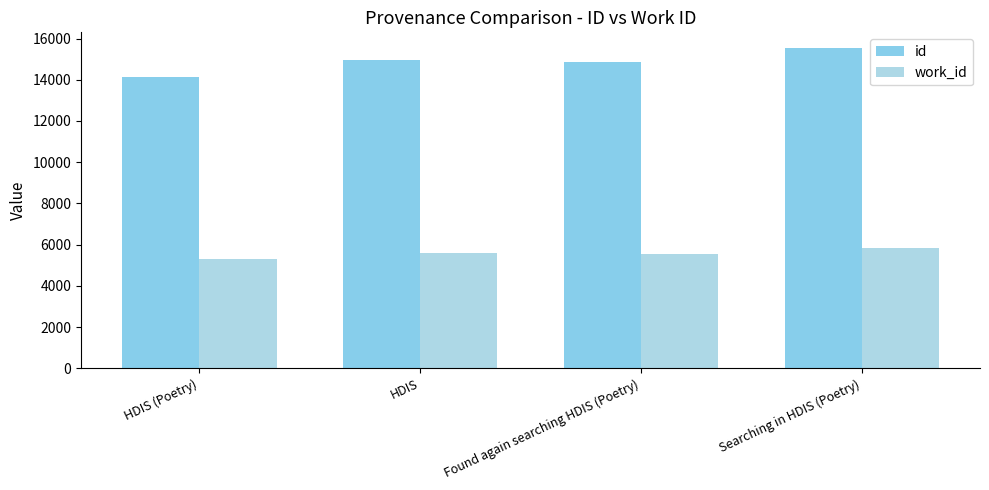

How many bars are there in each group?

2